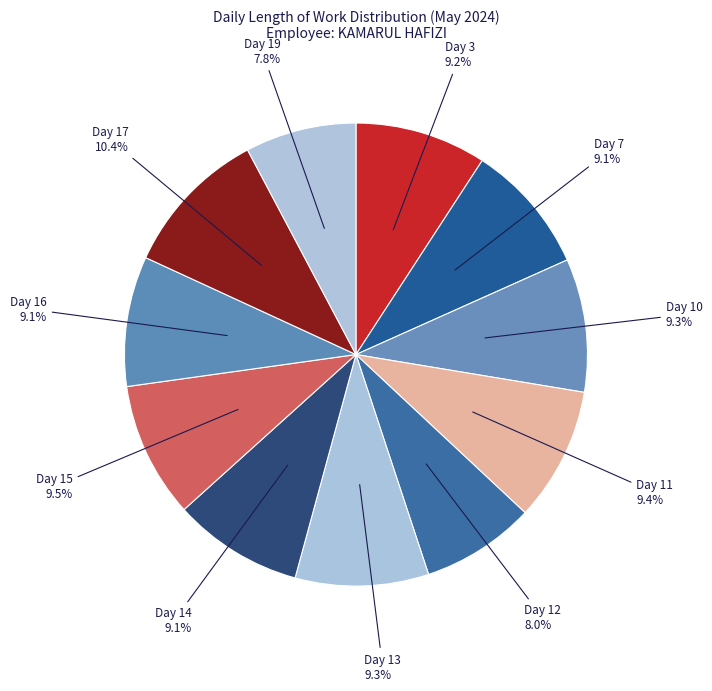

What is the largest slice in the pie chart?

Day 17